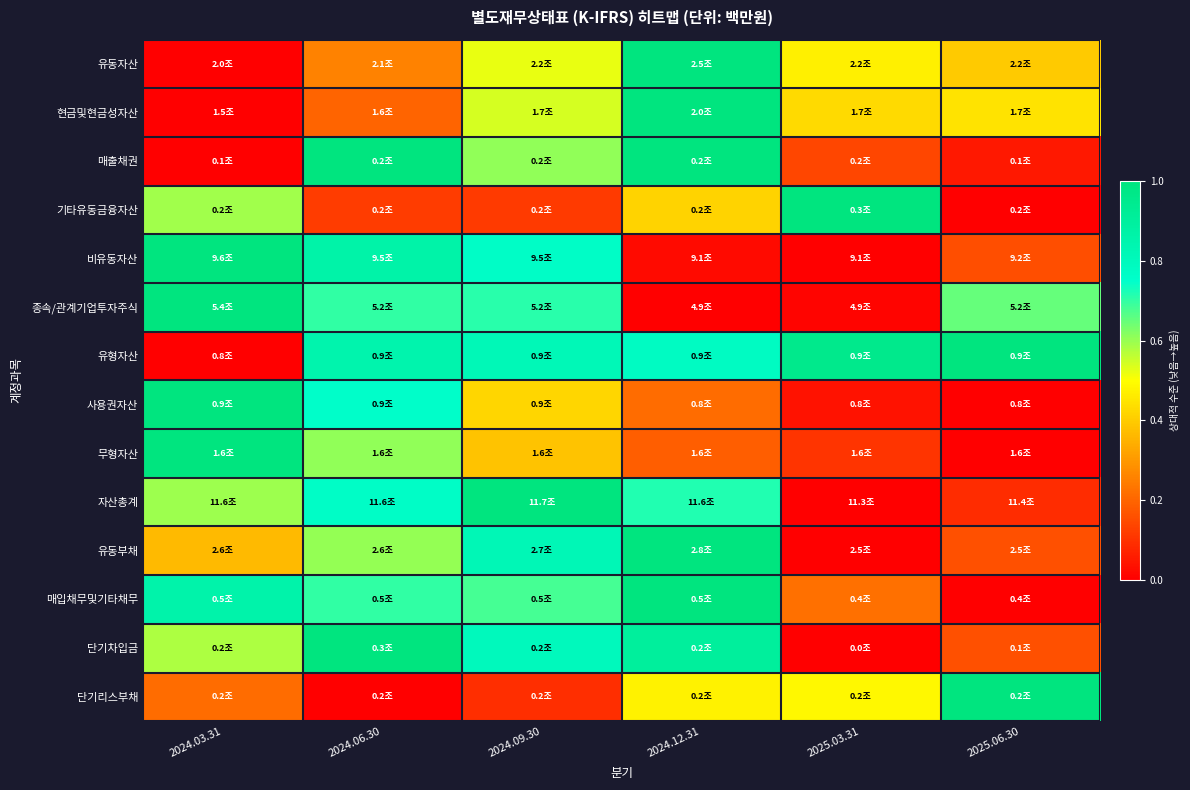

Reading right to left, list all the values displayed in this chart.

유동자산: 2025.06.30=0.4	2025.03.31=0.5	2024.12.31=1.0	2024.09.30=0.5	2024.06.30=0.3	2024.03.31=0.0
현금및현금성자산: 2025.06.30=0.4	2025.03.31=0.4	2024.12.31=1.0	2024.09.30=0.5	2024.06.30=0.2	2024.03.31=0.0
매출채권: 2025.06.30=0.0	2025.03.31=0.1	2024.12.31=1.0	2024.09.30=0.6	2024.06.30=1.0	2024.03.31=0.0
기타유동금융자산: 2025.06.30=0.0	2025.03.31=1.0	2024.12.31=0.4	2024.09.30=0.1	2024.06.30=0.1	2024.03.31=0.6
비유동자산: 2025.06.30=0.2	2025.03.31=0.0	2024.12.31=0.0	2024.09.30=0.8	2024.06.30=0.9	2024.03.31=1.0
종속/관계기업투자주식: 2025.06.30=0.7	2025.03.31=0.0	2024.12.31=0.0	2024.09.30=0.7	2024.06.30=0.7	2024.03.31=1.0
유형자산: 2025.06.30=1.0	2025.03.31=1.0	2024.12.31=0.8	2024.09.30=0.8	2024.06.30=0.8	2024.03.31=0.0
사용권자산: 2025.06.30=0.0	2025.03.31=0.0	2024.12.31=0.2	2024.09.30=0.4	2024.06.30=0.8	2024.03.31=1.0
무형자산: 2025.06.30=0.0	2025.03.31=0.1	2024.12.31=0.2	2024.09.30=0.4	2024.06.30=0.6	2024.03.31=1.0
자산총계: 2025.06.30=0.1	2025.03.31=0.0	2024.12.31=0.7	2024.09.30=1.0	2024.06.30=0.8	2024.03.31=0.6
유동부채: 2025.06.30=0.2	2025.03.31=0.0	2024.12.31=1.0	2024.09.30=0.8	2024.06.30=0.6	2024.03.31=0.4
매입채무및기타채무: 2025.06.30=0.0	2025.03.31=0.2	2024.12.31=1.0	2024.09.30=0.7	2024.06.30=0.7	2024.03.31=0.9
단기차입금: 2025.06.30=0.2	2025.03.31=0.0	2024.12.31=0.9	2024.09.30=0.8	2024.06.30=1.0	2024.03.31=0.6
단기리스부채: 2025.06.30=1.0	2025.03.31=0.5	2024.12.31=0.5	2024.09.30=0.1	2024.06.30=0.0	2024.03.31=0.2